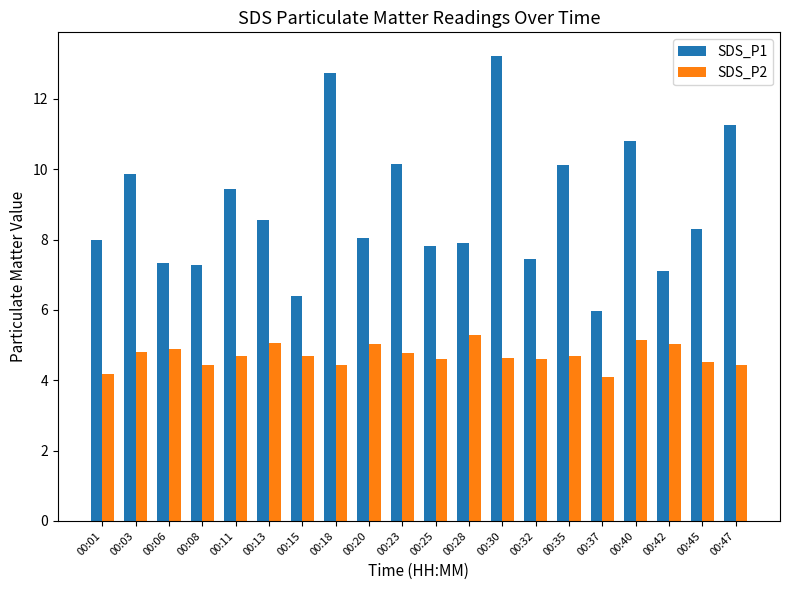

What are all the series names shown in the legend?

SDS_P1, SDS_P2